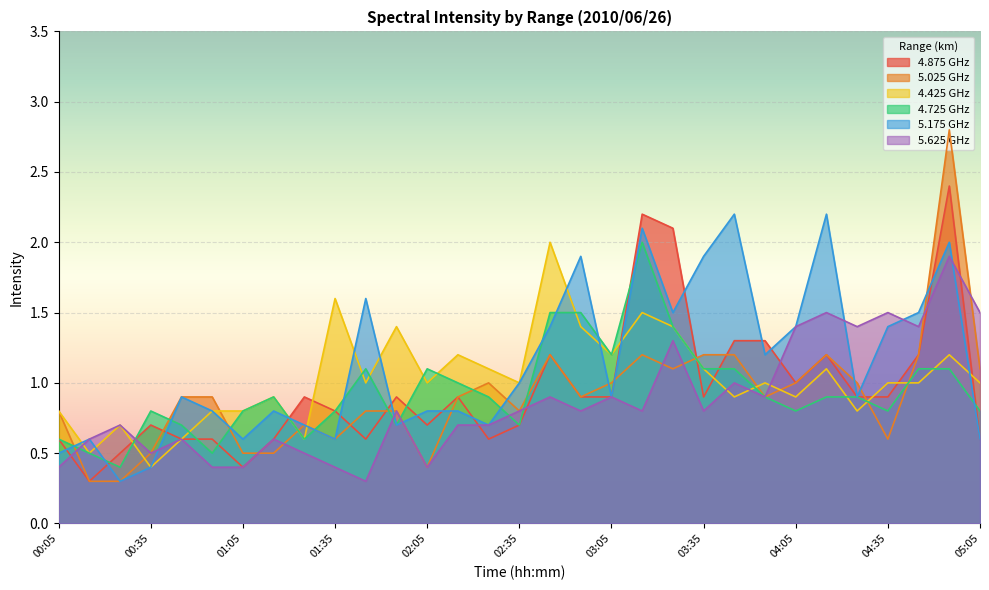

In 4.725, how many points are lower than both neighbors (excluding endpoints)?

8